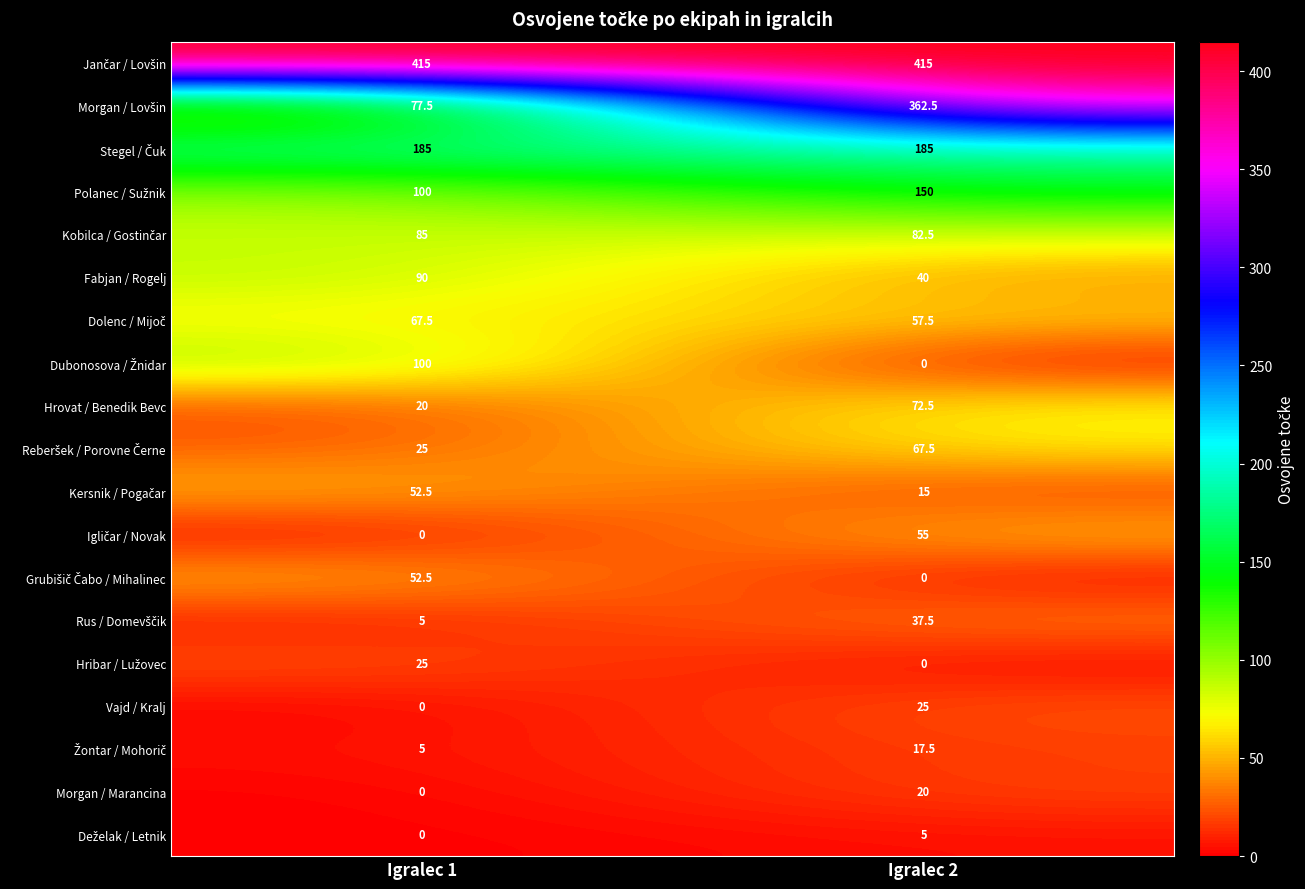

What is the sum of all Vajd / Kralj values?

25.0